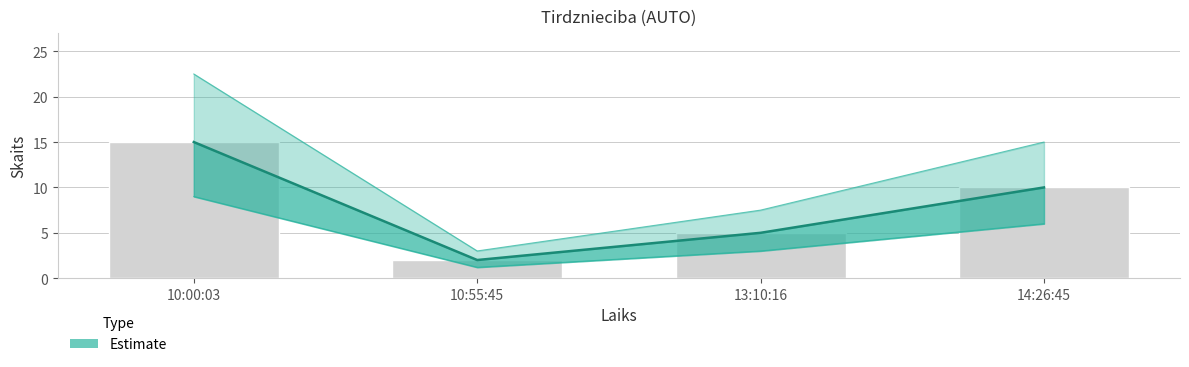

The chart shows a value of 2 at 10:55:45. True or false?

True